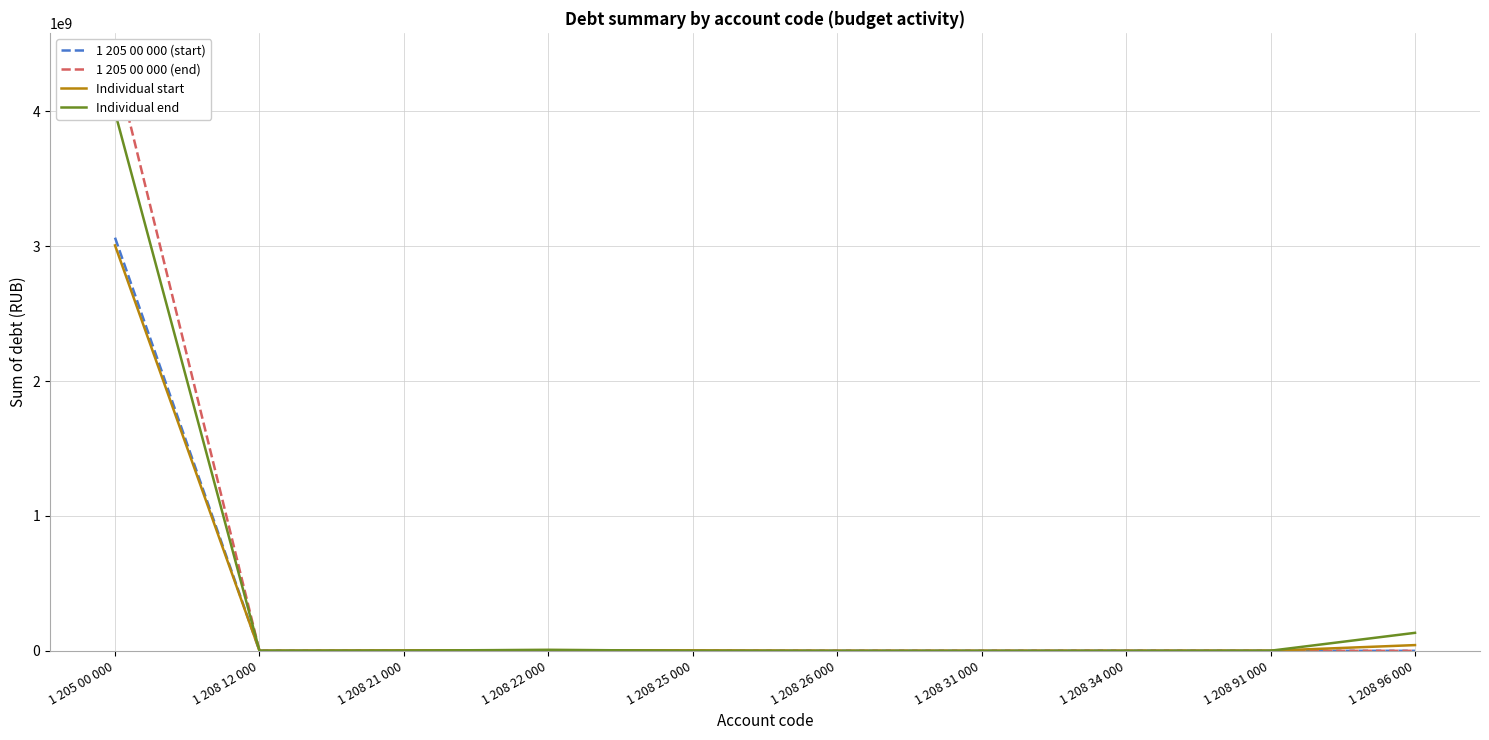

What is the average value of the Individual start series?

306240319.2